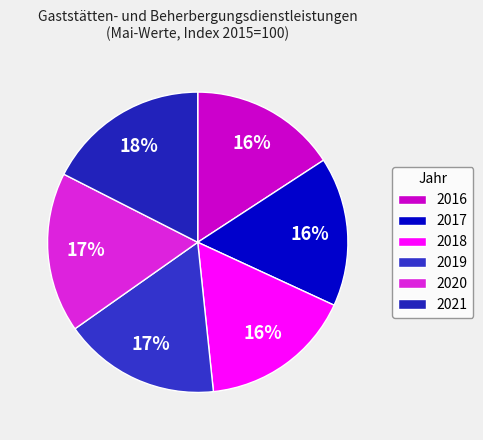

Is 2017 the majority of the pie?

No